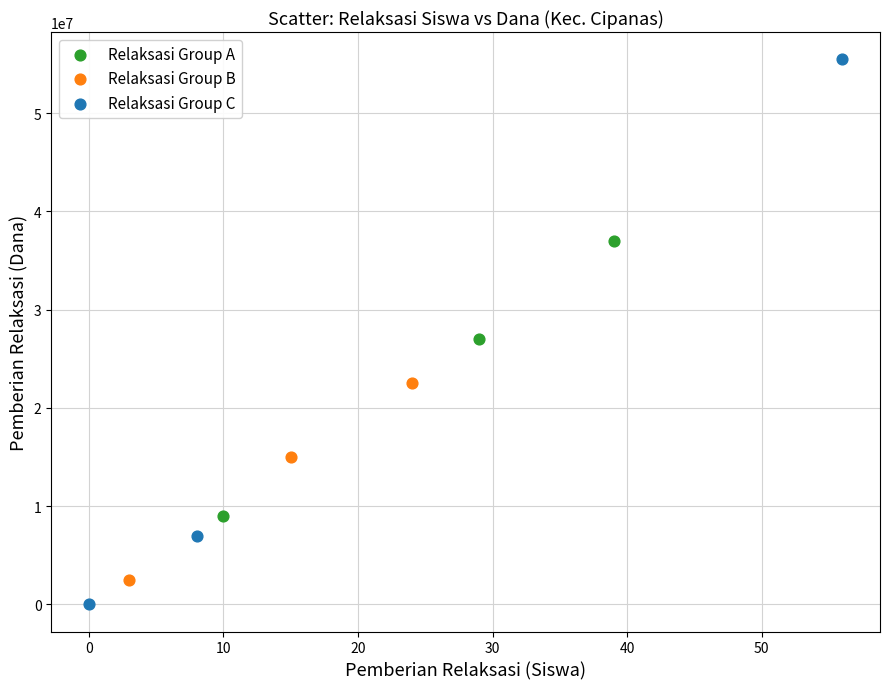

Which series contains the lowest Y value?

Relaksasi Group C